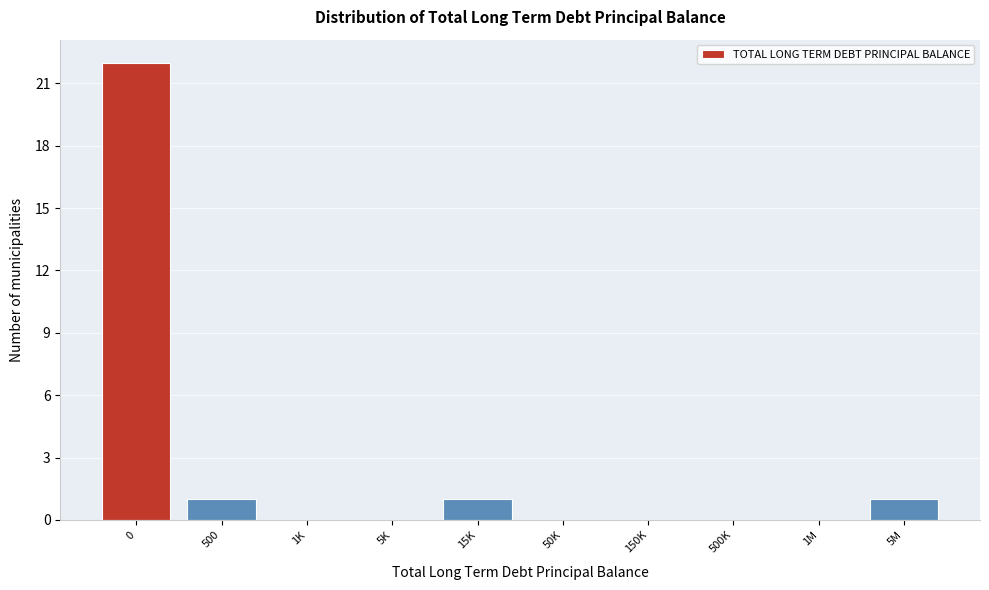

Reading left to right, what are all the values shown in this chart?

0=22	500=1	1K=0	5K=0	15K=1	50K=0	150K=0	500K=0	1M=0	5M=1